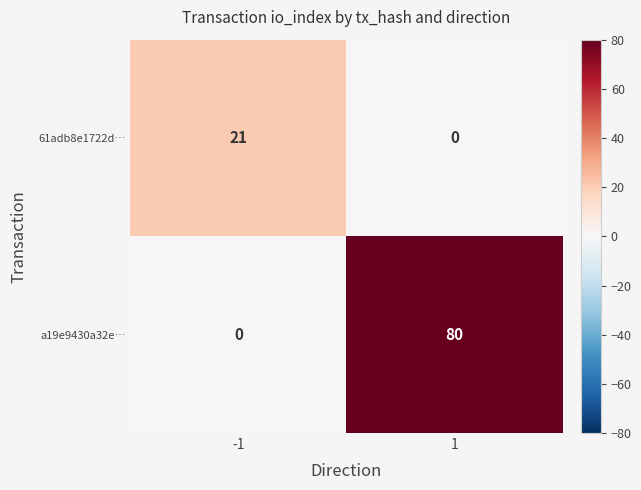

What value does the 61adb8e1722d… series have at -1?

21